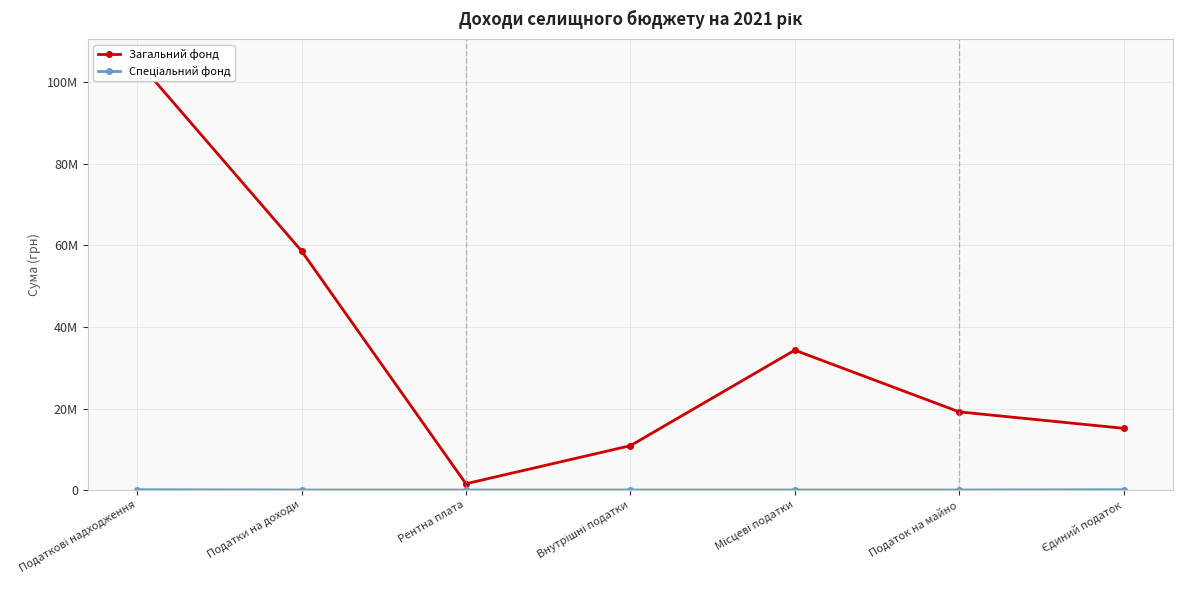

Reading left to right, list all the values displayed in this chart.

Загальний фонд: Податкові надходження=105380446	Податки на доходи=58659100	Рентна плата=1537000	Внутрішні податки=10870200	Місцеві податки=34314146	Податок на майно=19175046	Єдиний податок=15139100
Спеціальний фонд: Податкові надходження=75600	Податки на доходи=0	Рентна плата=0	Внутрішні податки=0	Місцеві податки=0	Податок на майно=0	Єдиний податок=75600